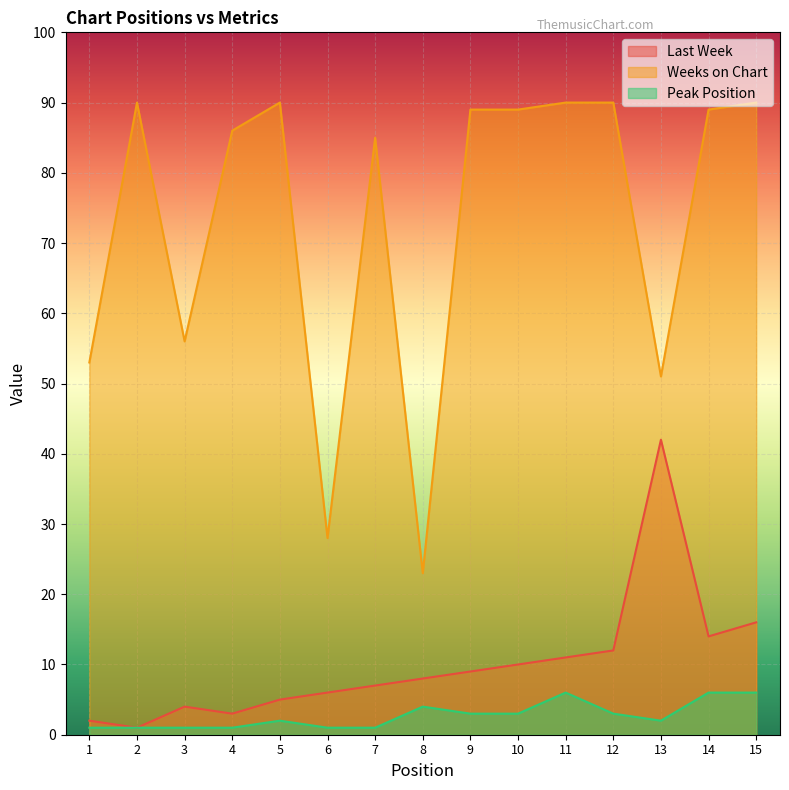

Which category has the lowest value in the Weeks on Chart series?

8